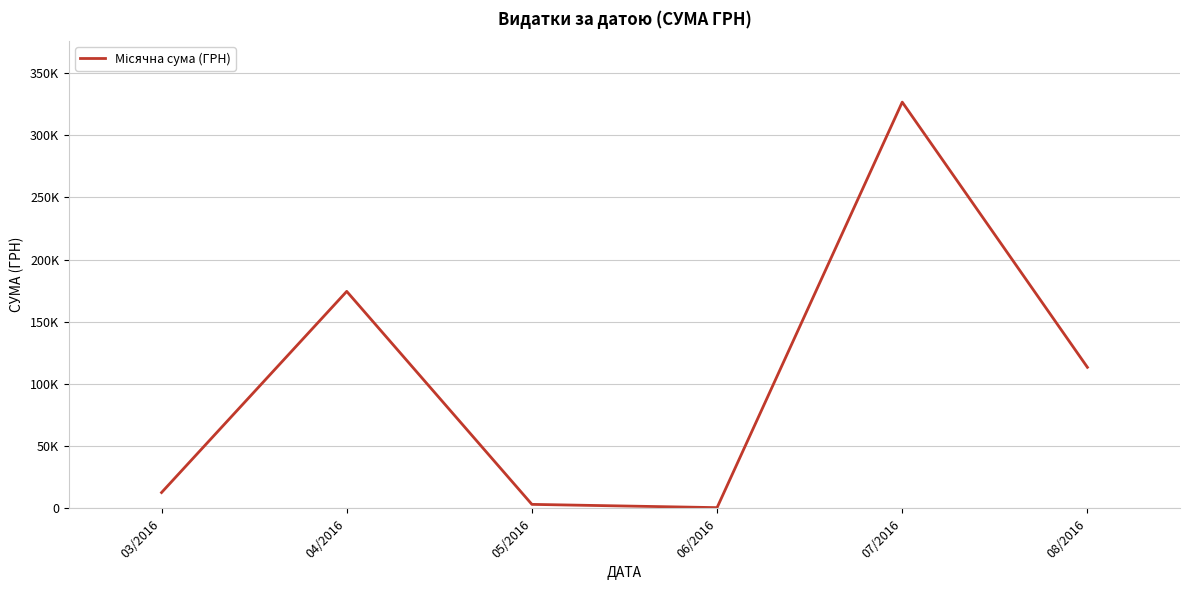

Which has a higher value, 03/2016 or 07/2016?

07/2016